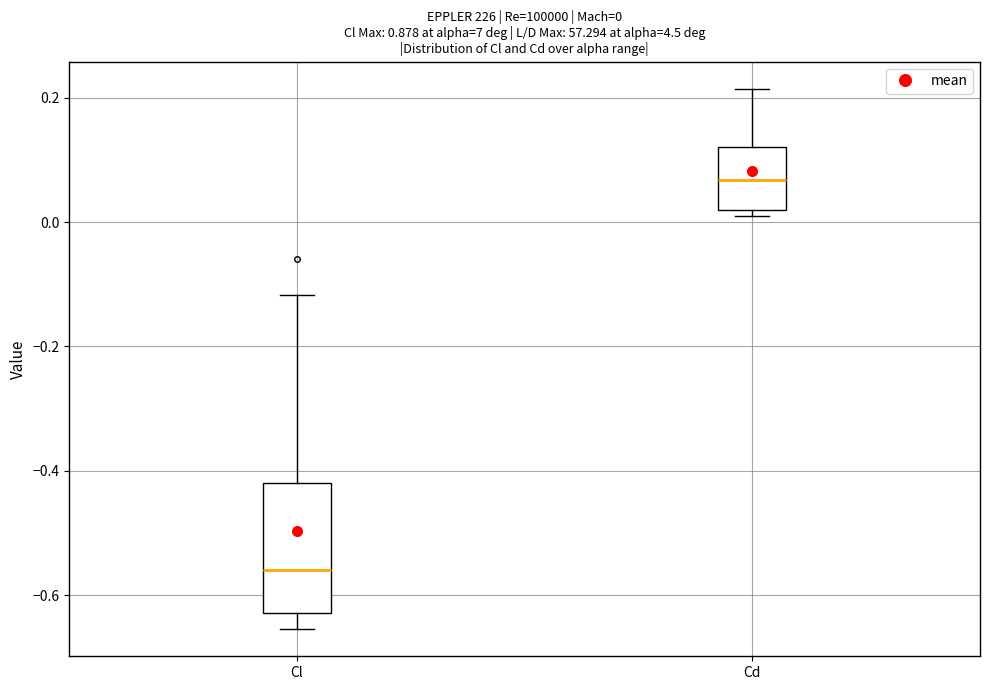

Which box's median line is the highest?

Cd